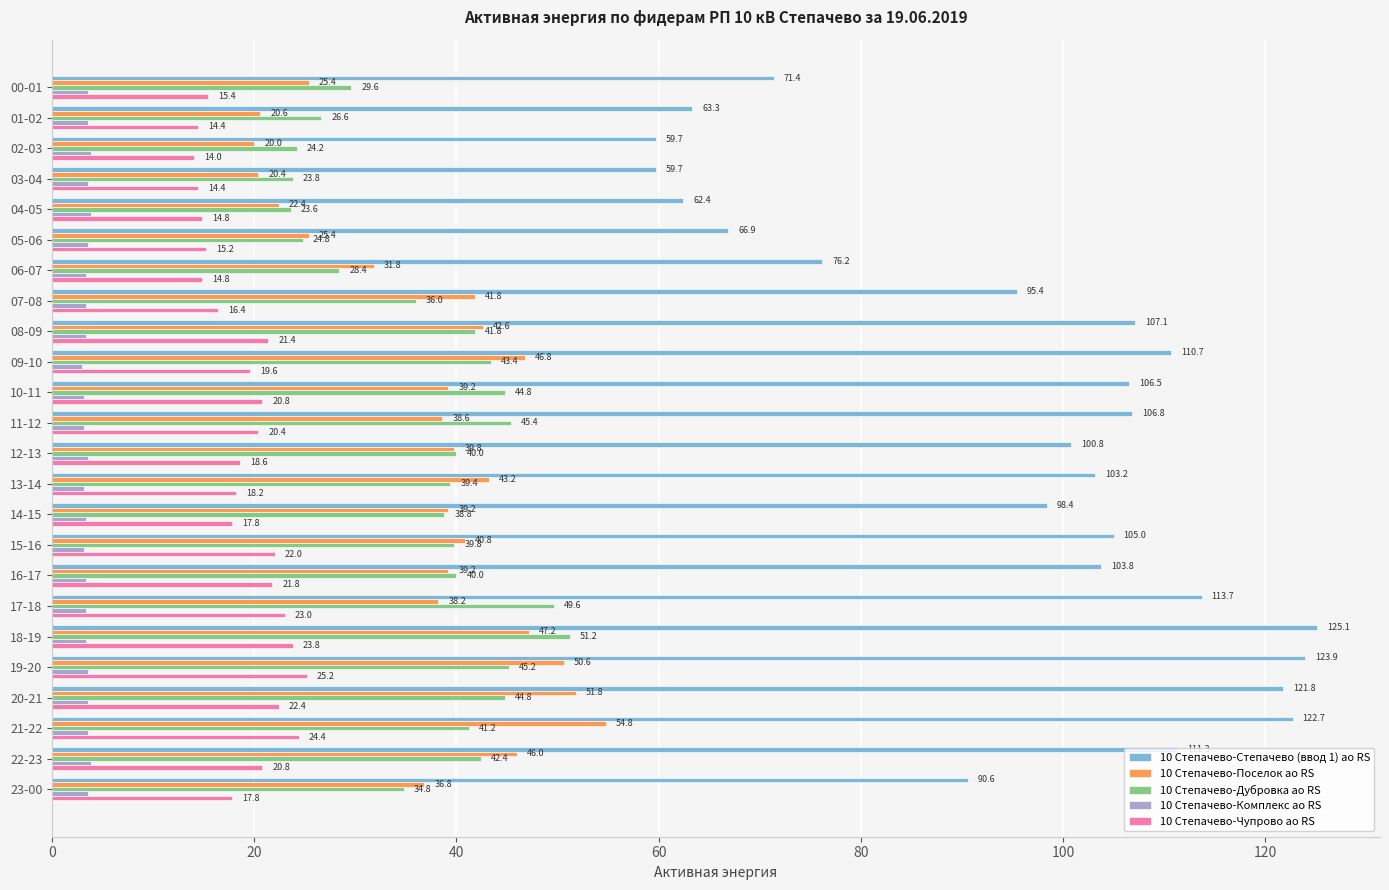

What is the highest value of the 10 Степачево-Степачево (ввод 1) ао RS series?

125.1